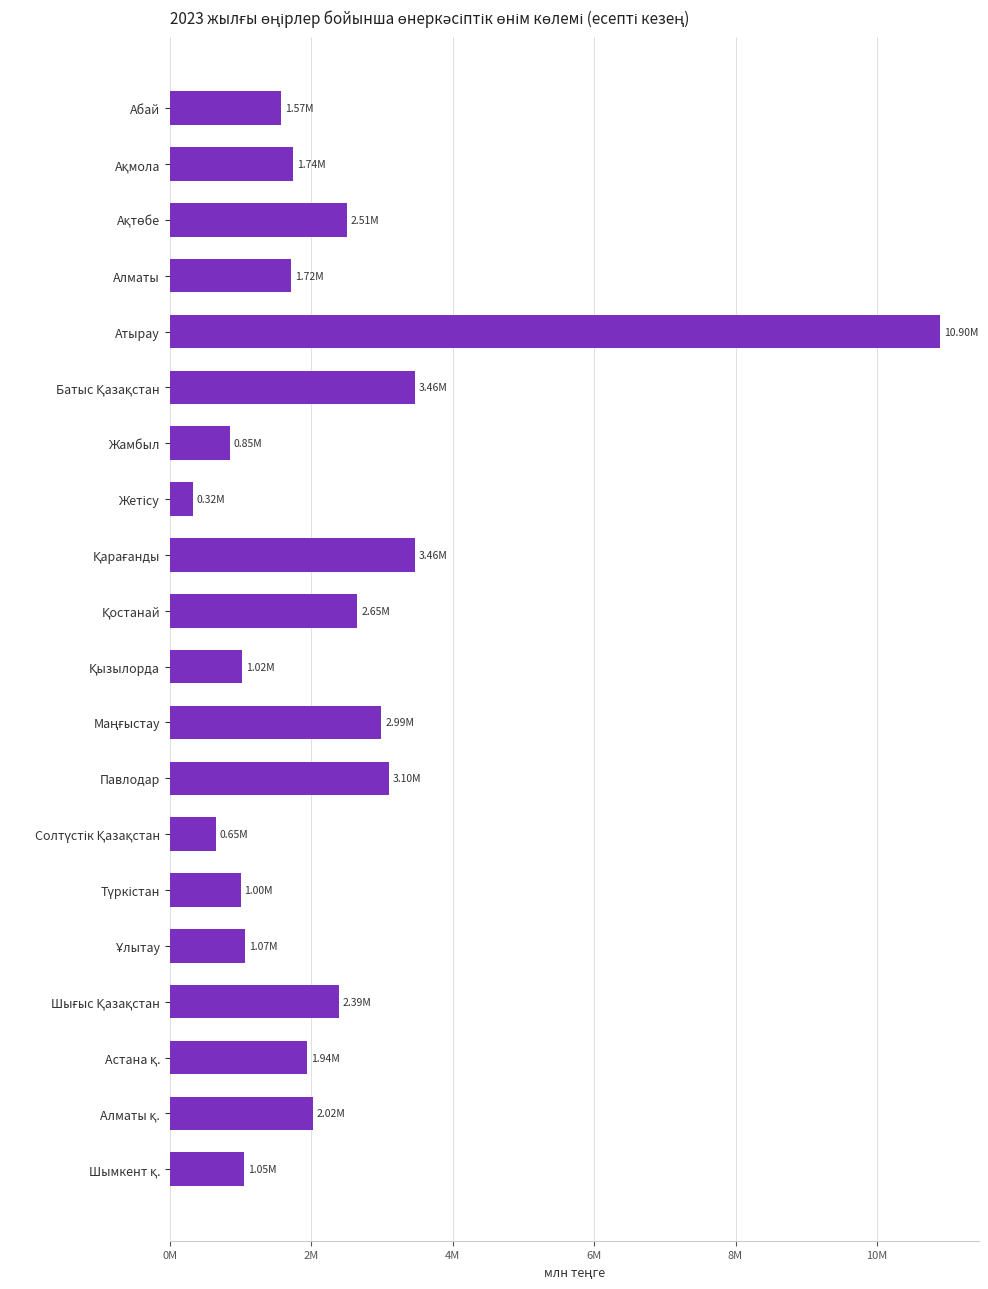

Does the chart contain any negative values?

No